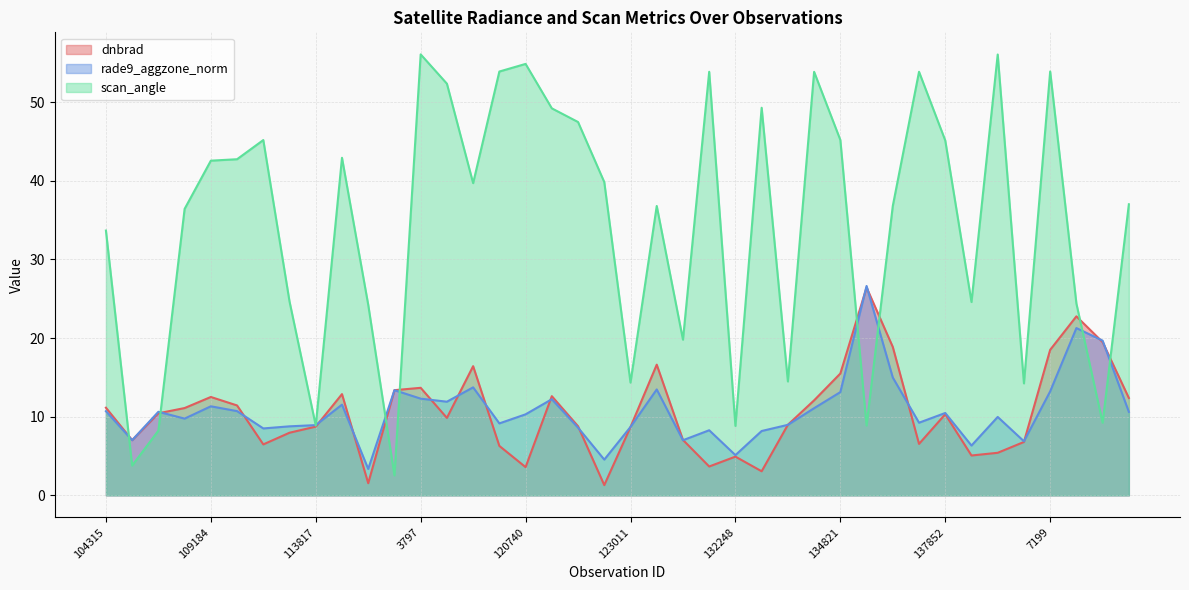

In rade9_aggzone_norm, how many points are higher than both neighbors (excluding endpoints)?

12